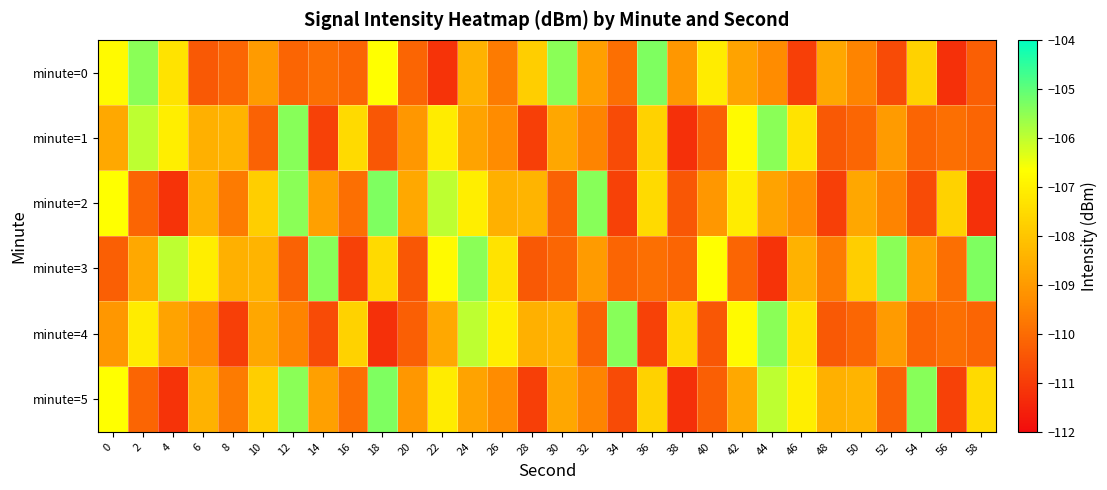

Reading right to left, what are all the values shown in this chart?

minute=0: 58=-110.3	56=-111.2	54=-107.7	52=-110.7	50=-109.5	48=-108.7	46=-110.9	44=-109.3	42=-108.8	40=-107.1	38=-109.1	36=-105.3	34=-109.9	32=-108.9	30=-105.5	28=-107.8	26=-109.7	24=-108.4	22=-111.2	20=-110.1	18=-106.7	16=-110.1	14=-109.9	12=-110.1	10=-109.0	8=-110.1	6=-110.4	4=-107.3	2=-105.5	0=-106.8
minute=1: 58=-110.1	56=-109.9	54=-110.1	52=-109.0	50=-110.1	48=-110.4	46=-107.3	44=-105.5	42=-106.8	40=-110.3	38=-111.2	36=-107.7	34=-110.7	32=-109.5	30=-108.7	28=-110.9	26=-109.3	24=-108.8	22=-107.1	20=-109.1	18=-110.4	16=-107.5	14=-110.9	12=-105.4	10=-110.2	8=-108.4	6=-108.5	4=-107.0	2=-106.0	0=-108.7
minute=2: 58=-111.2	56=-107.7	54=-110.7	52=-109.5	50=-108.7	48=-110.9	46=-109.3	44=-108.8	42=-107.1	40=-109.1	38=-110.4	36=-107.5	34=-110.9	32=-105.4	30=-110.2	28=-108.4	26=-108.5	24=-107.0	22=-106.0	20=-108.7	18=-105.3	16=-109.9	14=-108.9	12=-105.5	10=-107.8	8=-109.7	6=-108.4	4=-111.2	2=-110.1	0=-106.7
minute=3: 58=-105.3	56=-109.9	54=-108.9	52=-105.5	50=-107.8	48=-109.7	46=-108.4	44=-111.2	42=-110.1	40=-106.7	38=-110.1	36=-109.9	34=-110.1	32=-109.0	30=-110.1	28=-110.4	26=-107.3	24=-105.5	22=-106.8	20=-110.4	18=-107.5	16=-110.9	14=-105.4	12=-110.2	10=-108.4	8=-108.5	6=-107.0	4=-106.0	2=-108.7	0=-110.3
minute=4: 58=-110.1	56=-109.9	54=-110.1	52=-109.0	50=-110.1	48=-110.4	46=-107.3	44=-105.5	42=-106.8	40=-110.4	38=-107.5	36=-110.9	34=-105.4	32=-110.2	30=-108.4	28=-108.5	26=-107.0	24=-106.0	22=-108.7	20=-110.3	18=-111.2	16=-107.7	14=-110.7	12=-109.5	10=-108.7	8=-110.9	6=-109.3	4=-108.8	2=-107.1	0=-109.1
minute=5: 58=-107.5	56=-110.9	54=-105.4	52=-110.2	50=-108.4	48=-108.5	46=-107.0	44=-106.0	42=-108.7	40=-110.3	38=-111.2	36=-107.7	34=-110.7	32=-109.5	30=-108.7	28=-110.9	26=-109.3	24=-108.8	22=-107.1	20=-109.1	18=-105.3	16=-109.9	14=-108.9	12=-105.5	10=-107.8	8=-109.7	6=-108.4	4=-111.2	2=-110.1	0=-106.7